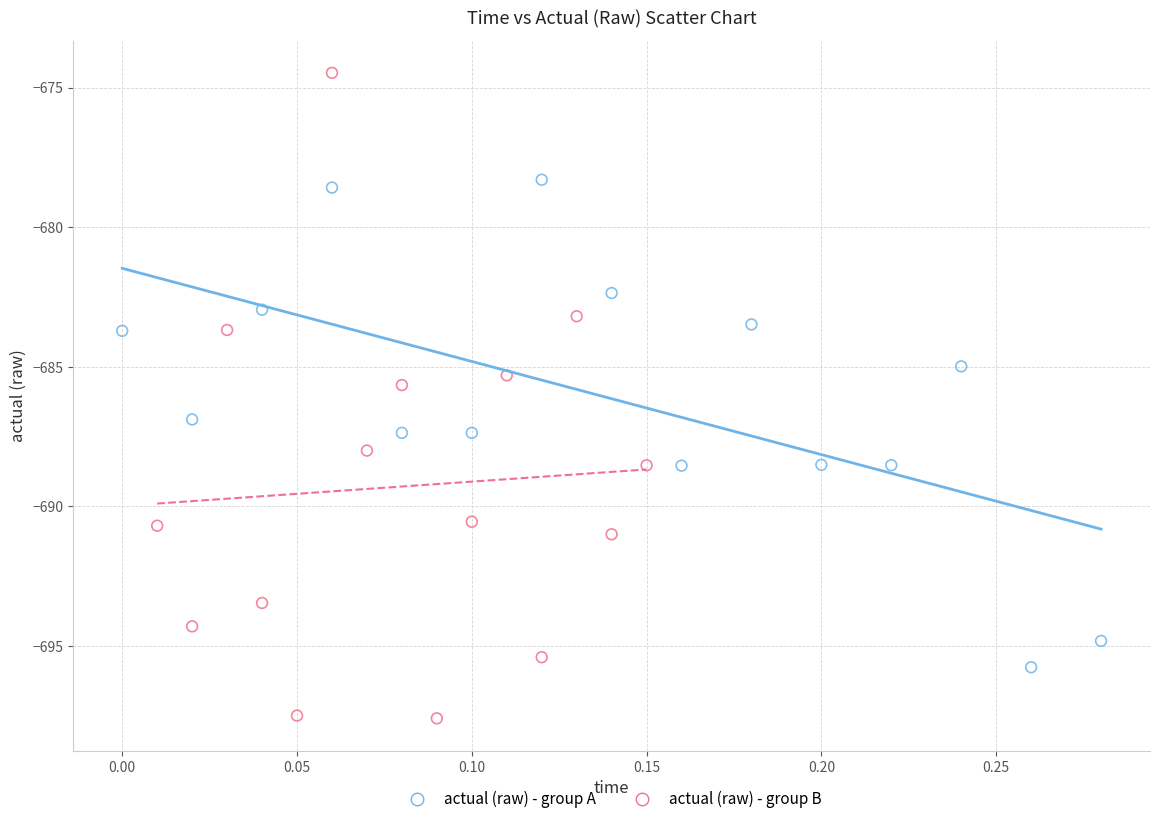

Which series reaches the maximum Y coordinate?

actual (raw) - group B